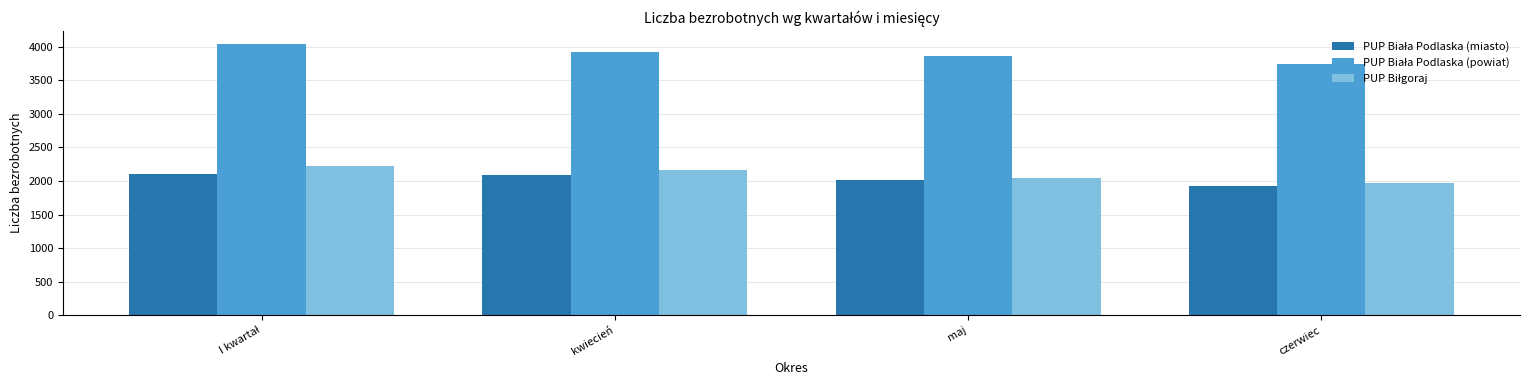

What is the difference between the highest and lowest values at kwiecień?

1842